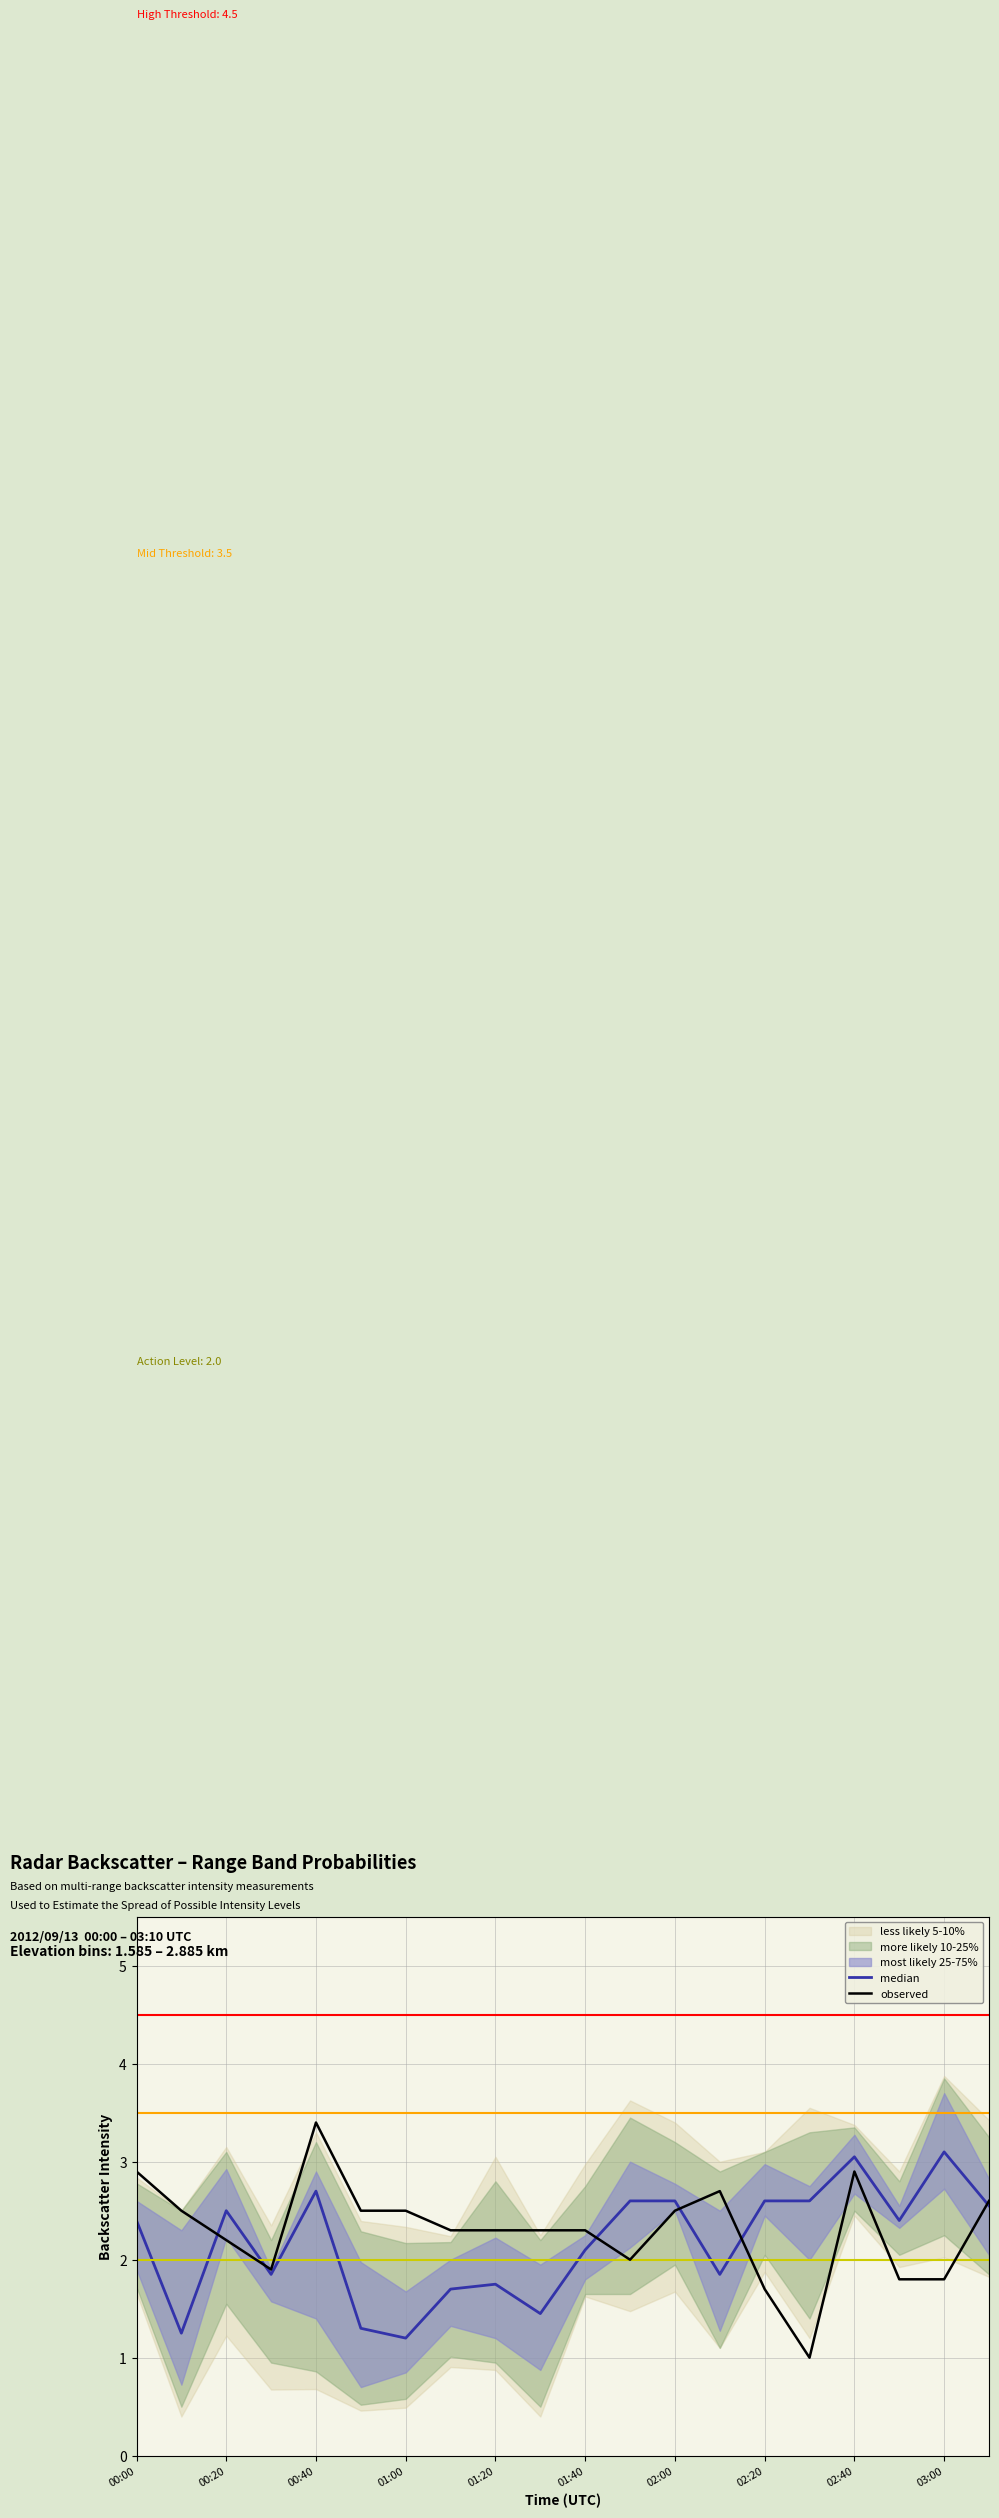

Is it true that median equals 1.2 at 01:00?

True